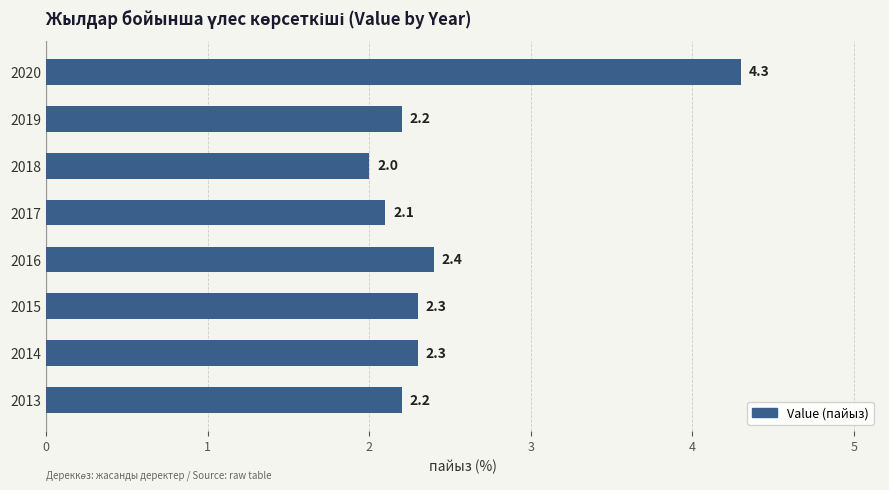

Reading top to bottom, list all the values displayed in this chart.

2020=4.3	2019=2.2	2018=2.0	2017=2.1	2016=2.4	2015=2.3	2014=2.3	2013=2.2